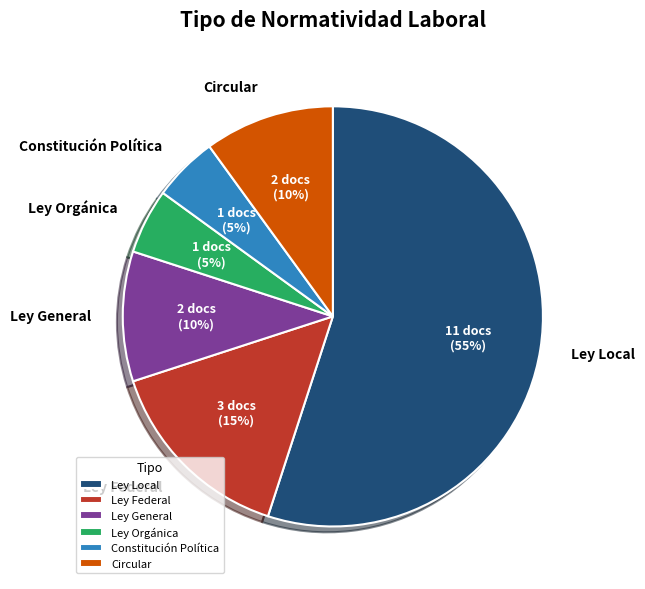

Is the sum of Ley Local and Ley Federal greater than half?

Yes